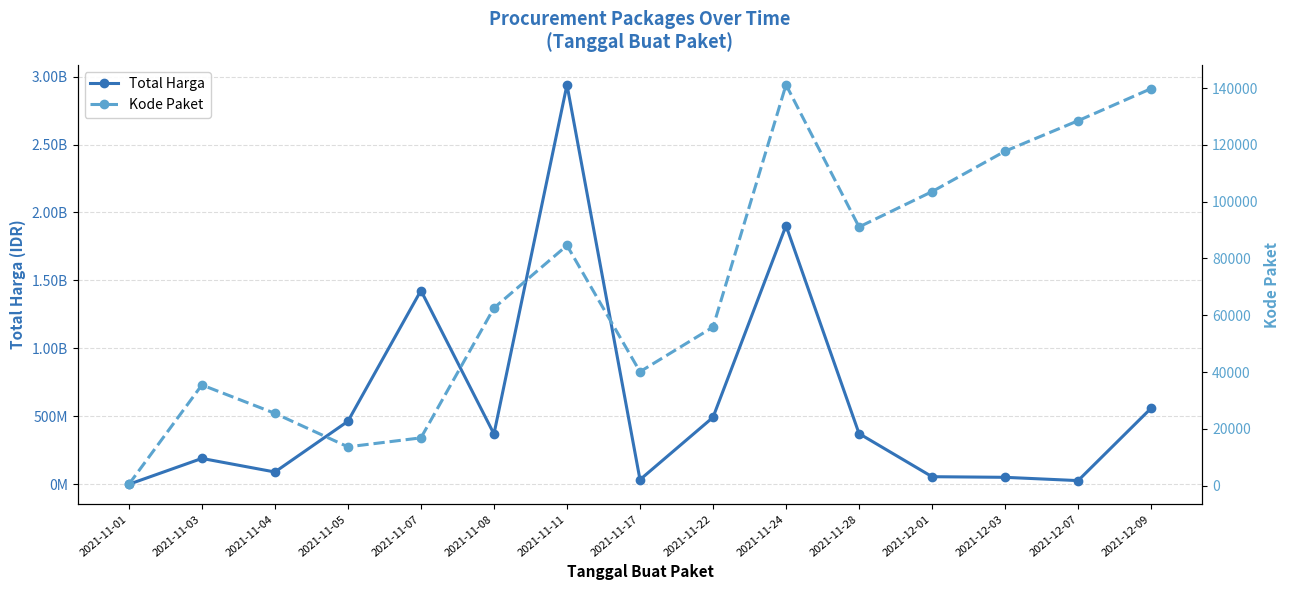

Rank the series by their average value, from lowest to highest.

Kode Paket, Total Harga